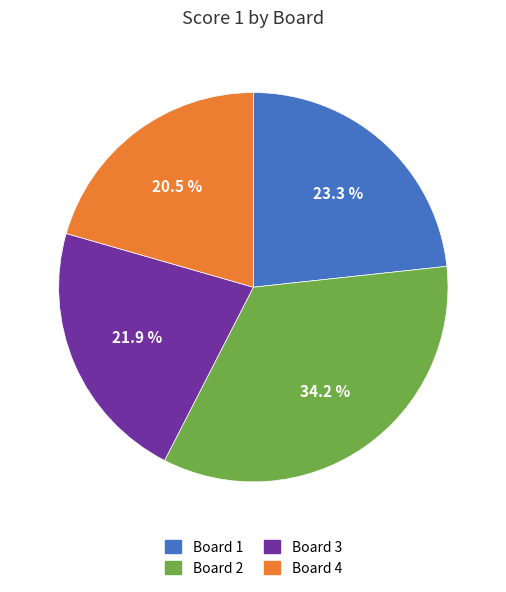

Is there a majority slice in this chart?

No